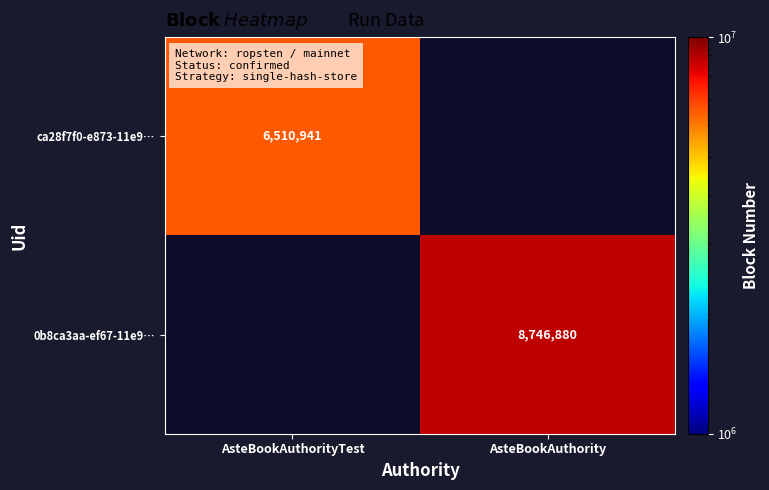

Which label corresponds to the smallest value in the chart?

AsteBookAuthorityTest